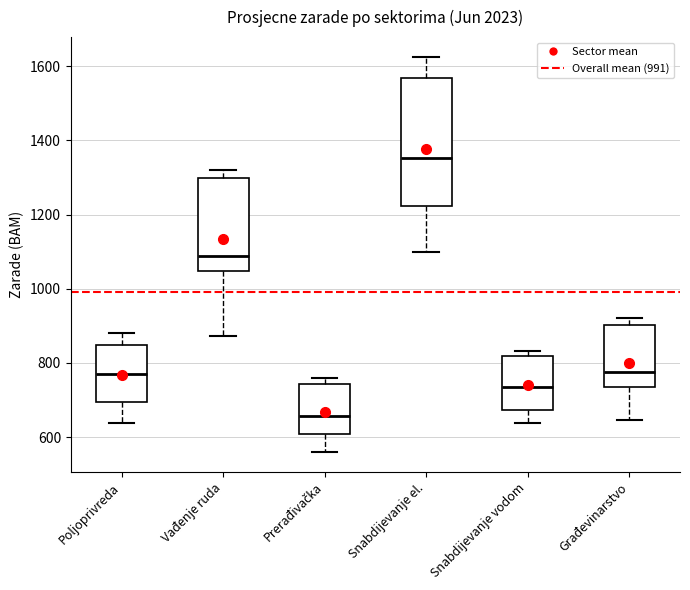

Comparing the boxes themselves (not the whiskers), which one is the tallest?

Snabdijevanje el.